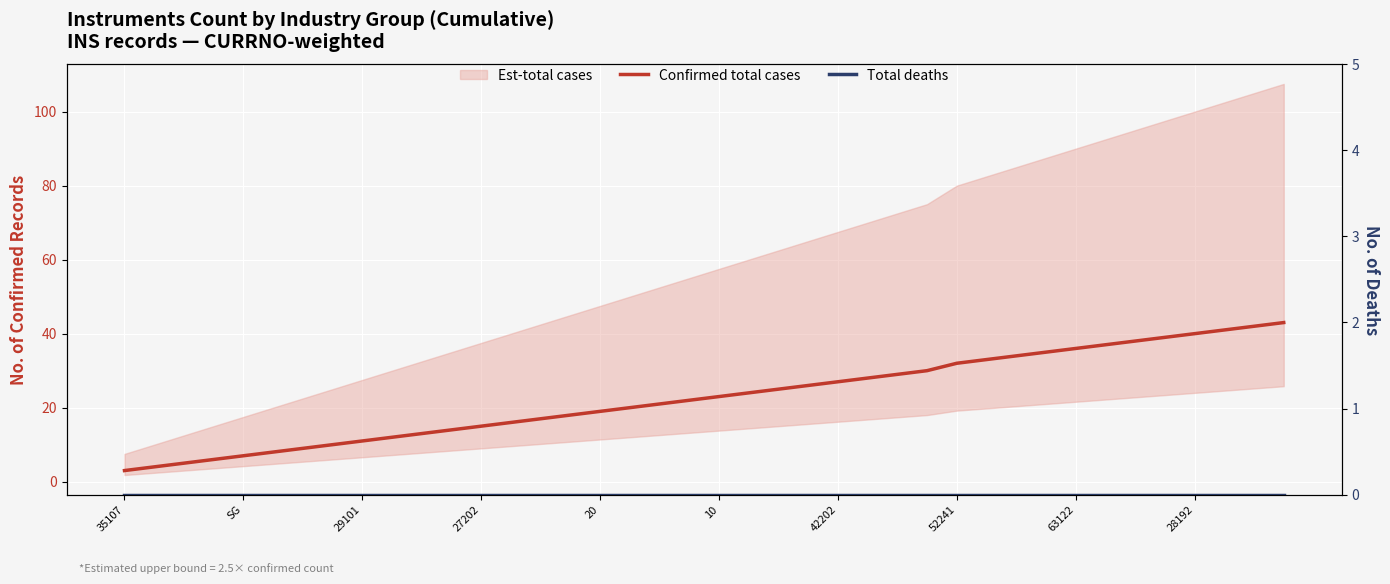

Which series has the largest total across all categories?

Confirmed total cases